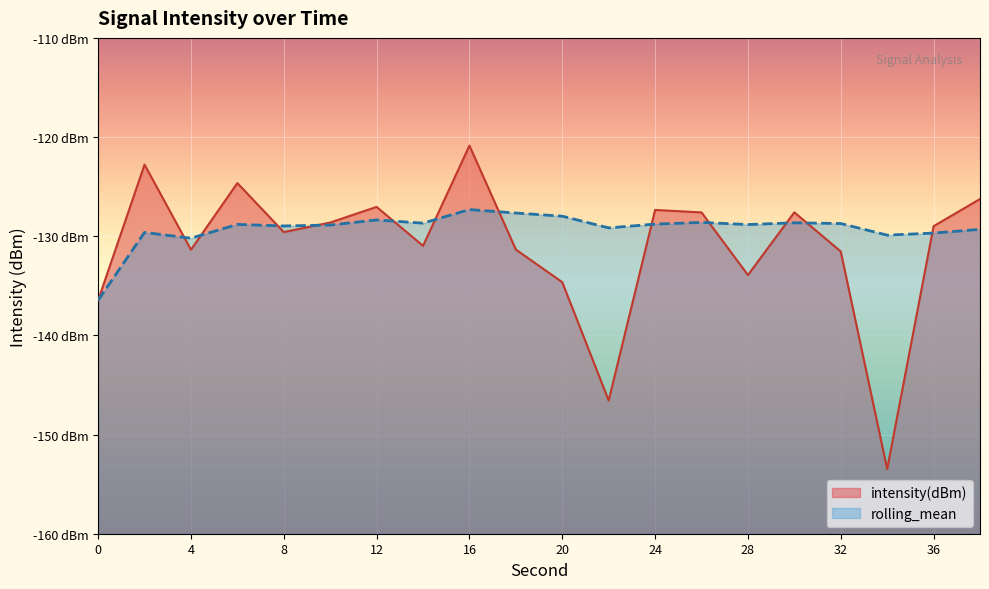

True or false: intensity(dBm) has more than 0 interior local peaks.

True